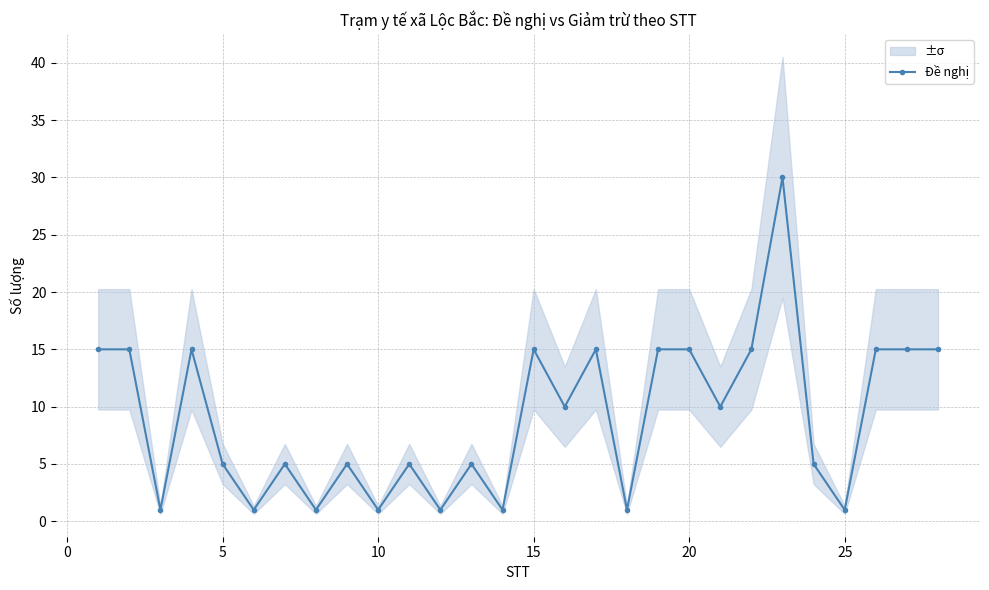

Reading left to right, what are all the values shown in this chart?

15	15	1	15	5	1	5	1	5	1	5	1	5	1	15	10	15	1	15	15	10	15	30	5	1	15	15	15